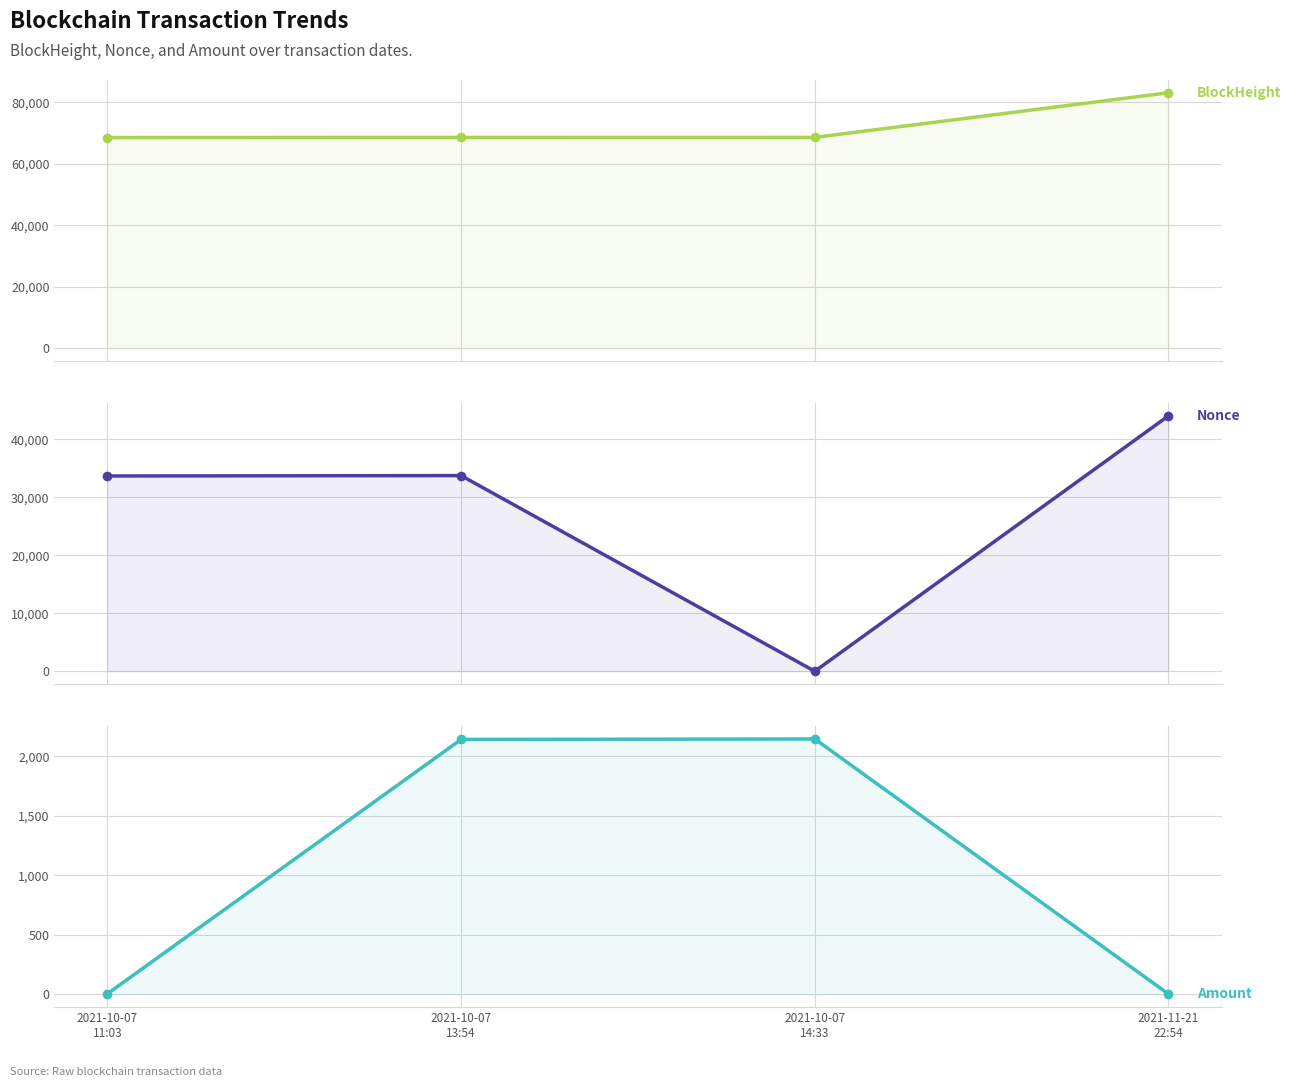

List the series in order of their peak value, lowest first.

Amount, Nonce, BlockHeight